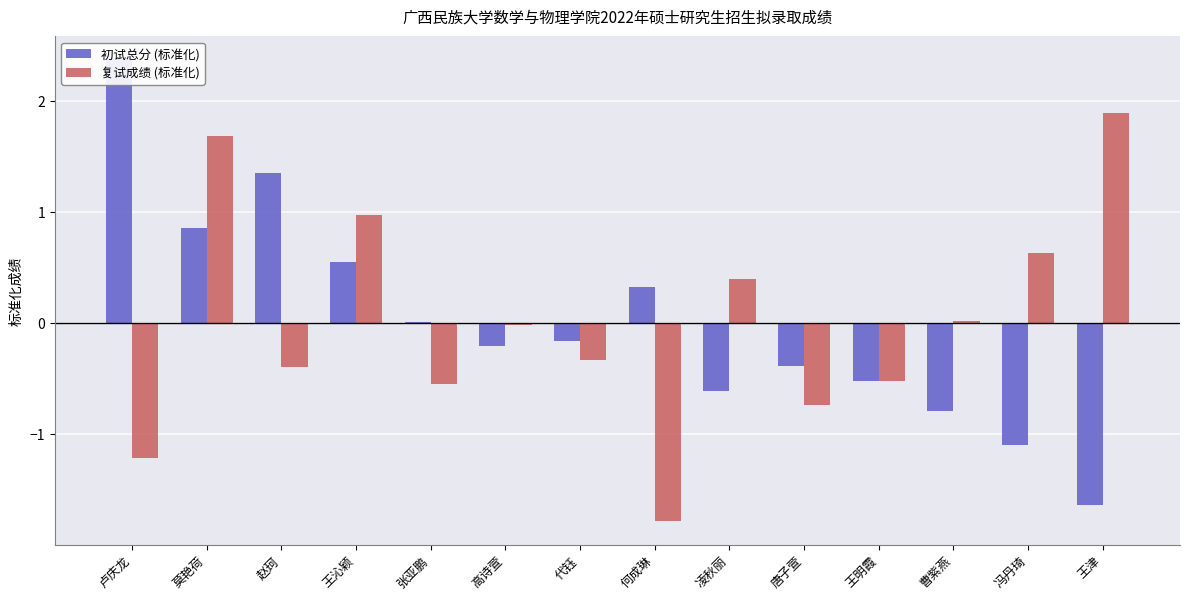

What is the sum of the 初试总分 (标准化) values at 王明霞 and 莫艳荷?

0.3